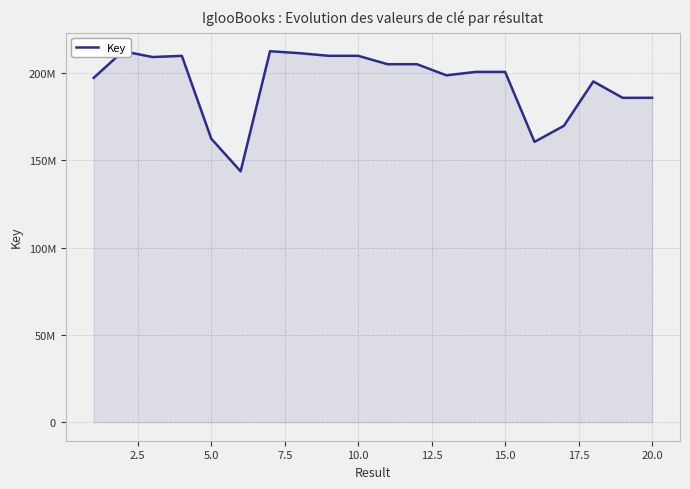

How many data points does each series have?

20